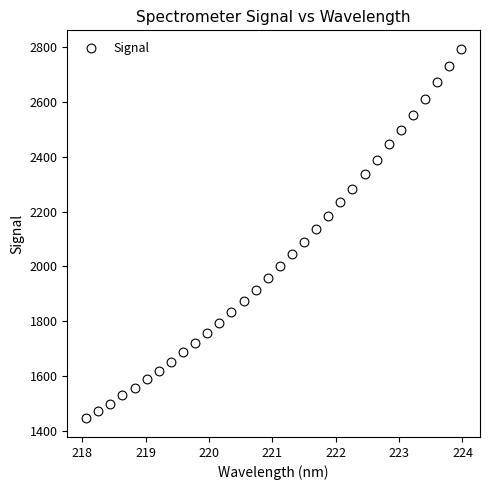

What is the range of Y values (max minus min)?

1347.8